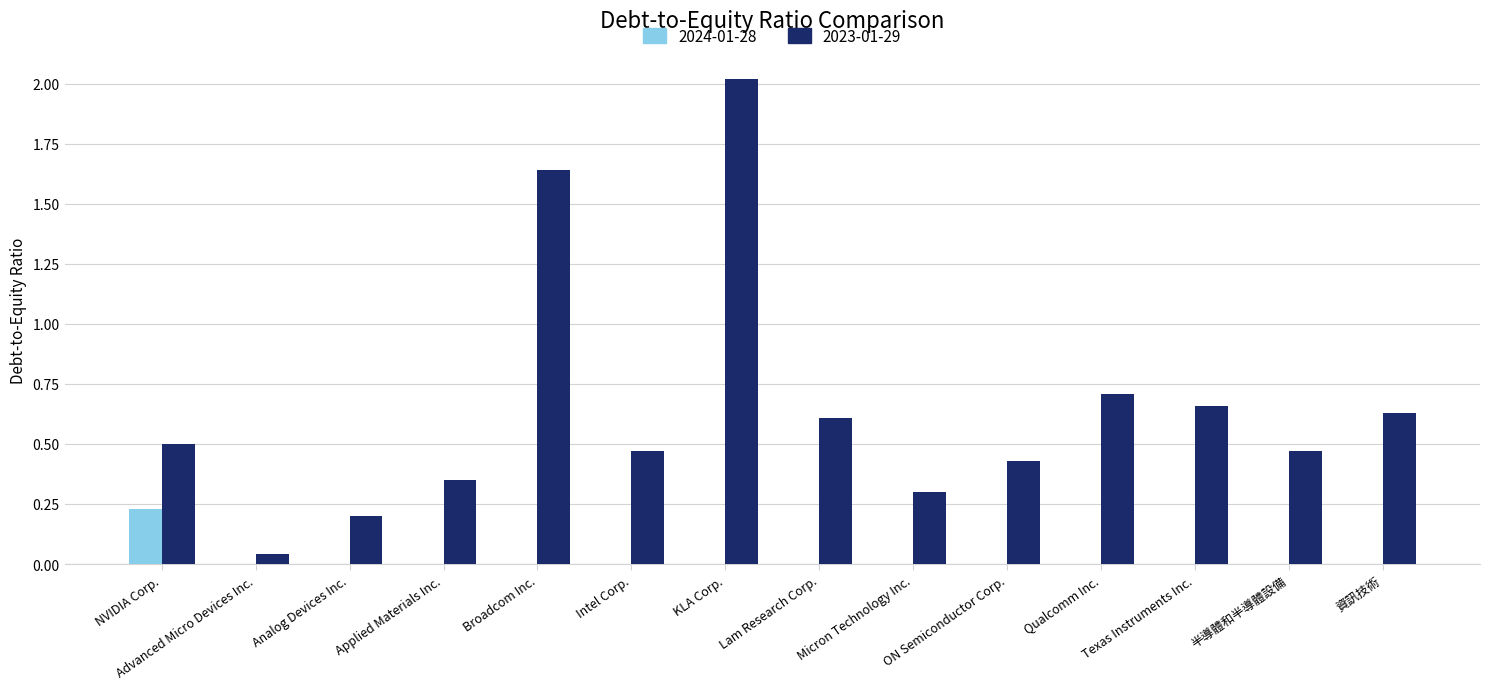

Is the value of 2024-01-28 at 資訊技術 greater than the value of 2023-01-29 at Qualcomm Inc.?

No